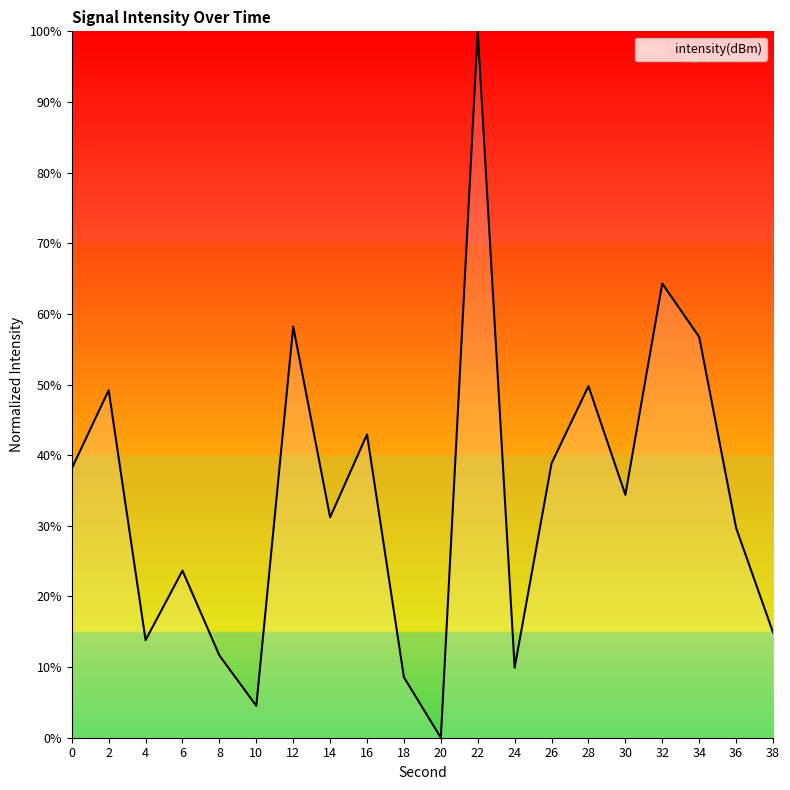

True or false: the data shows 29.7 at 36.

True